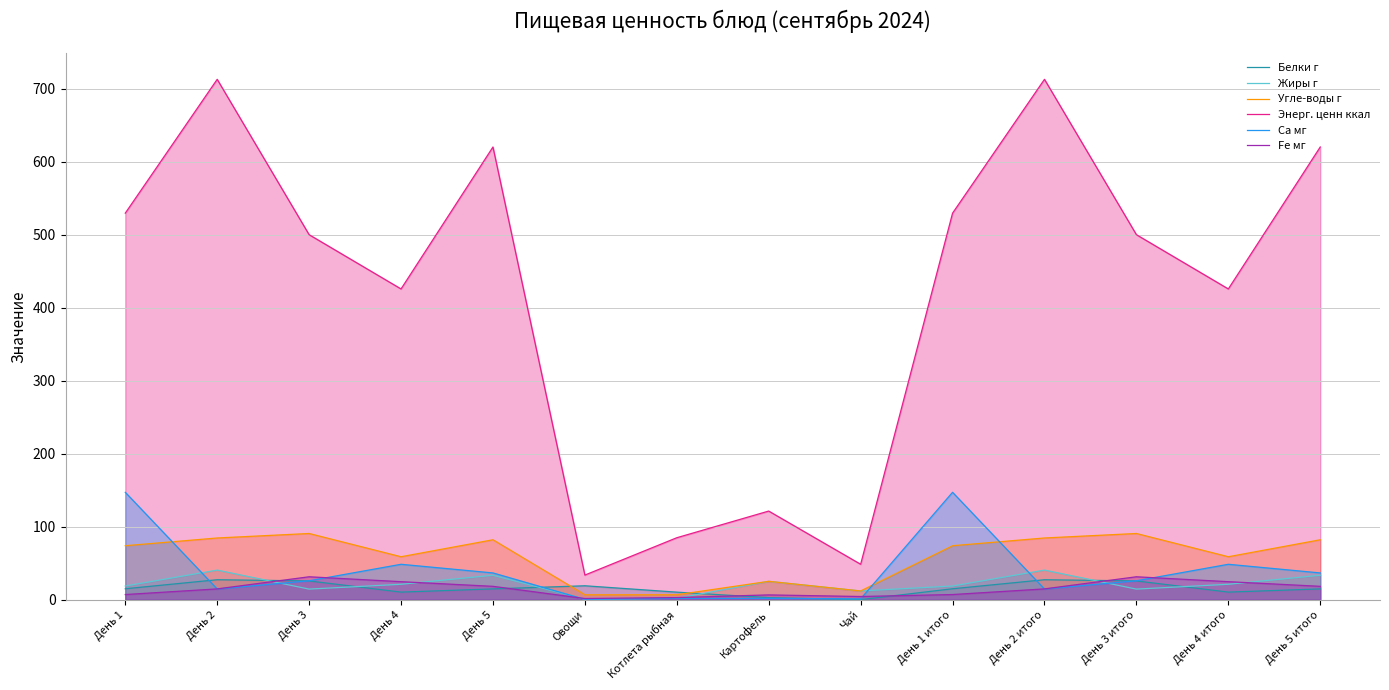

In Белки г, how many points are higher than both neighbors (excluding endpoints)?

3